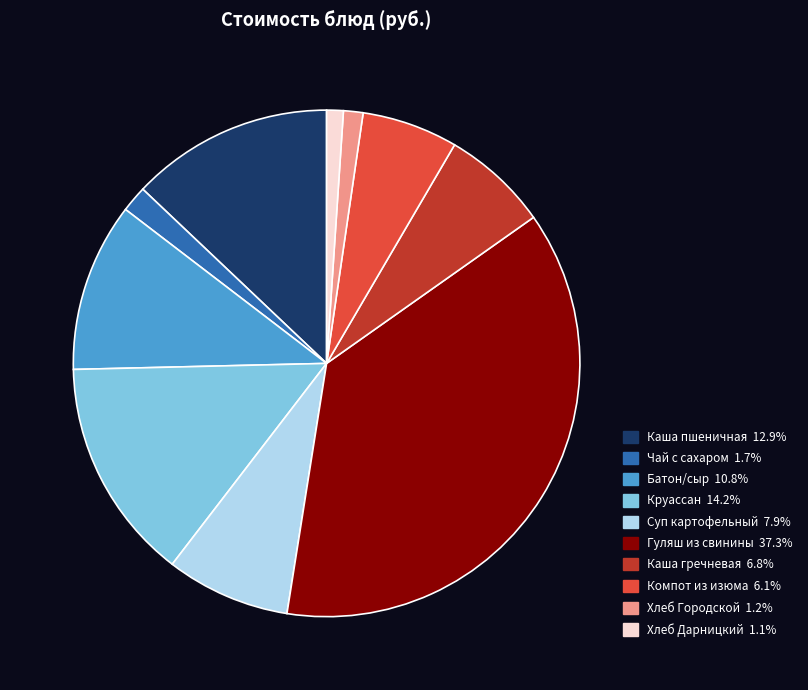

What is the ratio of the value at Гуляш из свинины to the value at Суп картофельный?

4.7